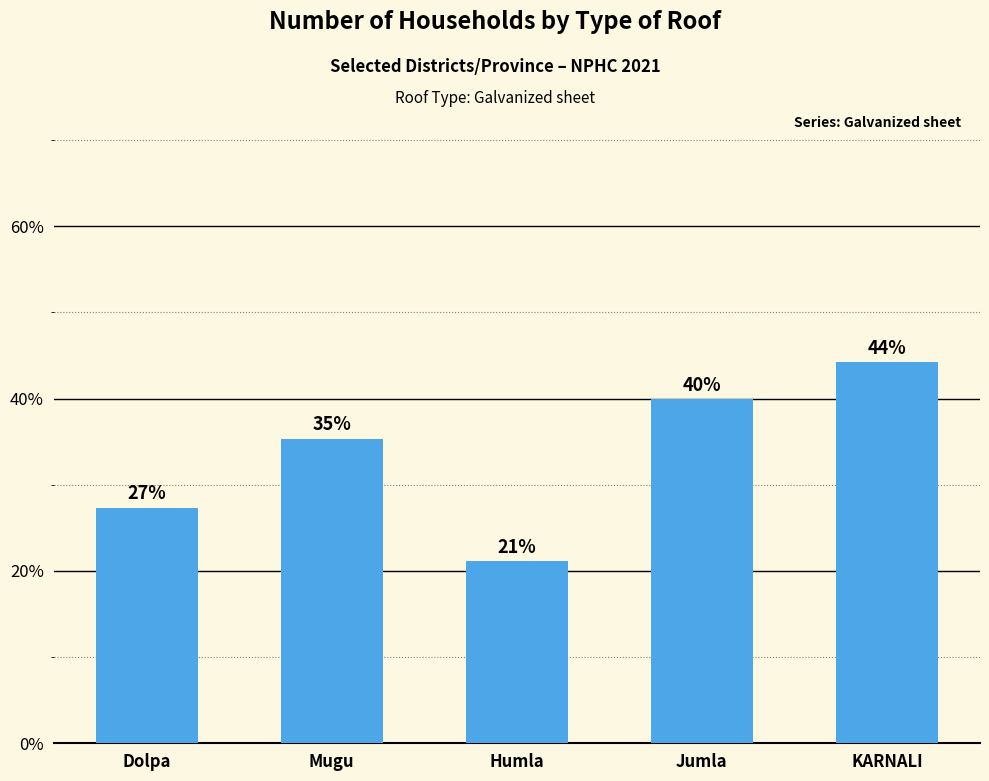

Does the chart contain any negative values?

No